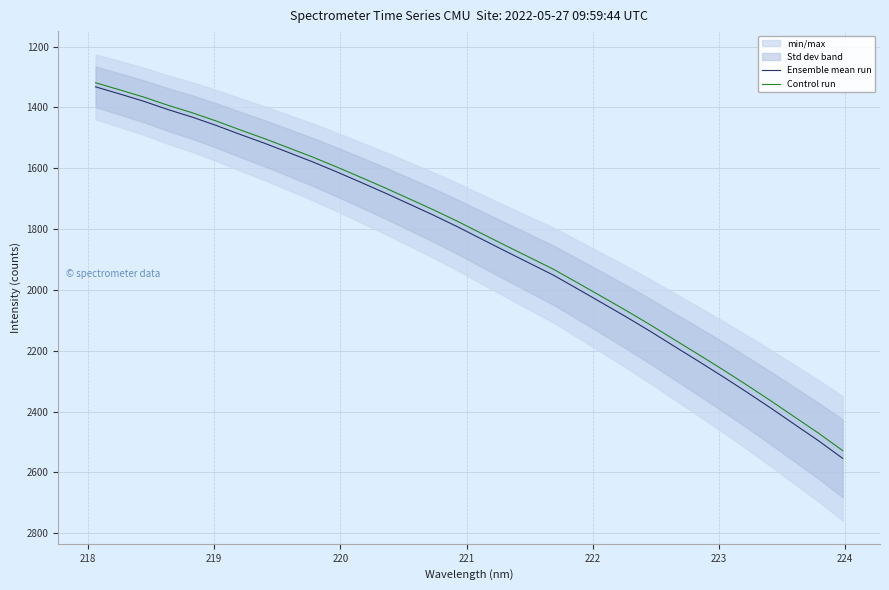

Which series has the widest spread of values?

Ensemble mean run